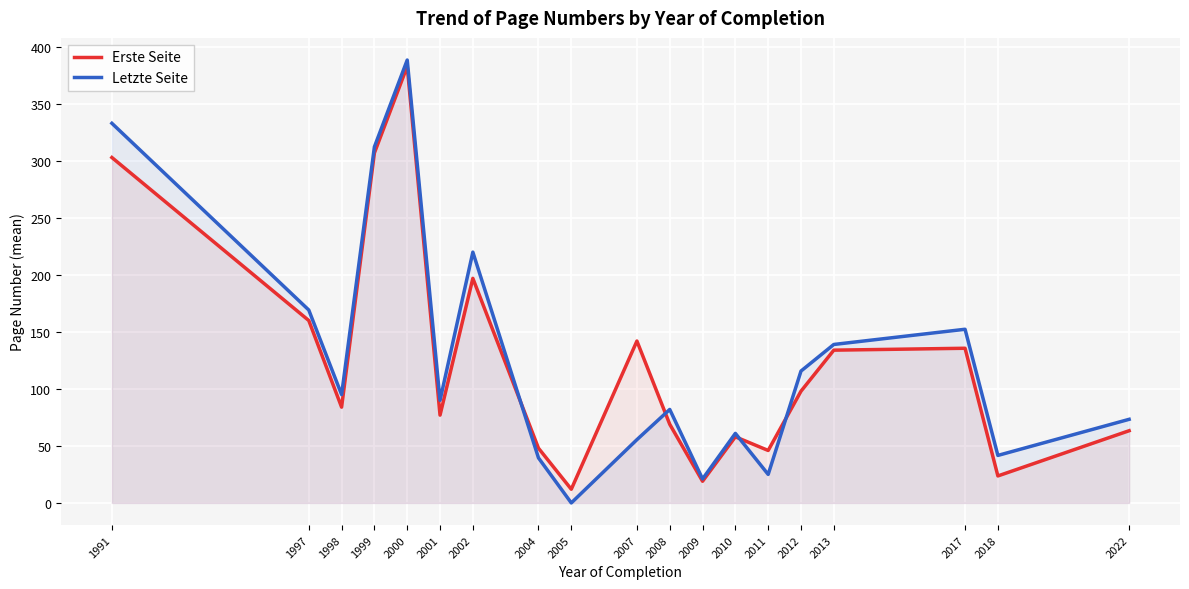

How many interior local peaks does the Erste Seite series have?

5